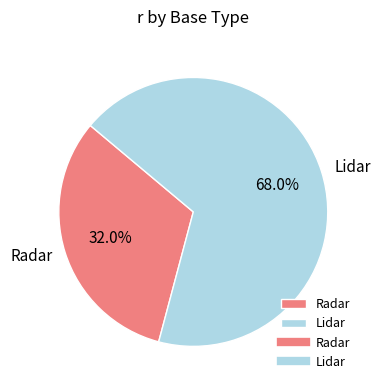

Rank the categories by value from highest to lowest.

Lidar, Radar